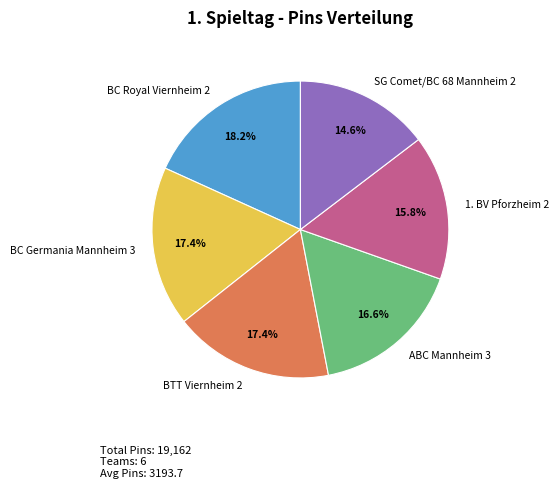

Combined, what portion of the pie is ABC Mannheim 3 and BC Germania Mannheim 3?

34.0%